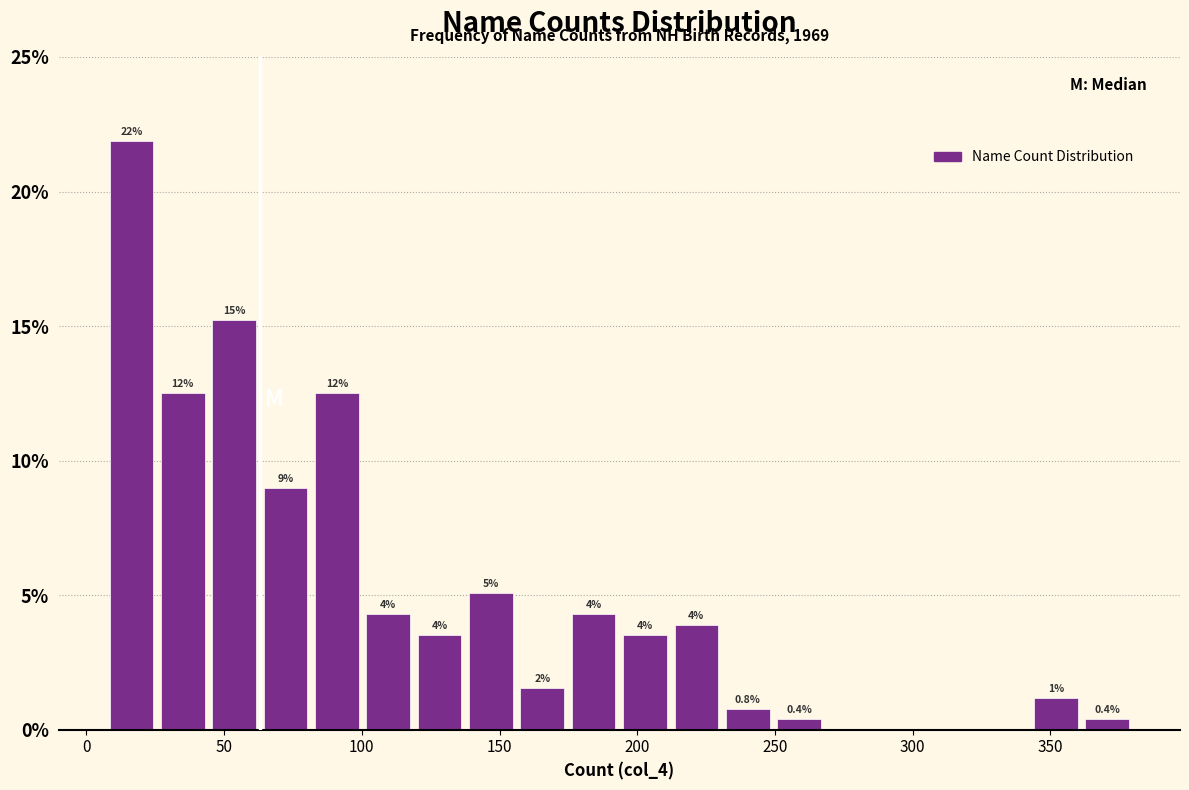

Read against the x-axis, roughly where is the centre of the tallest bar?

15